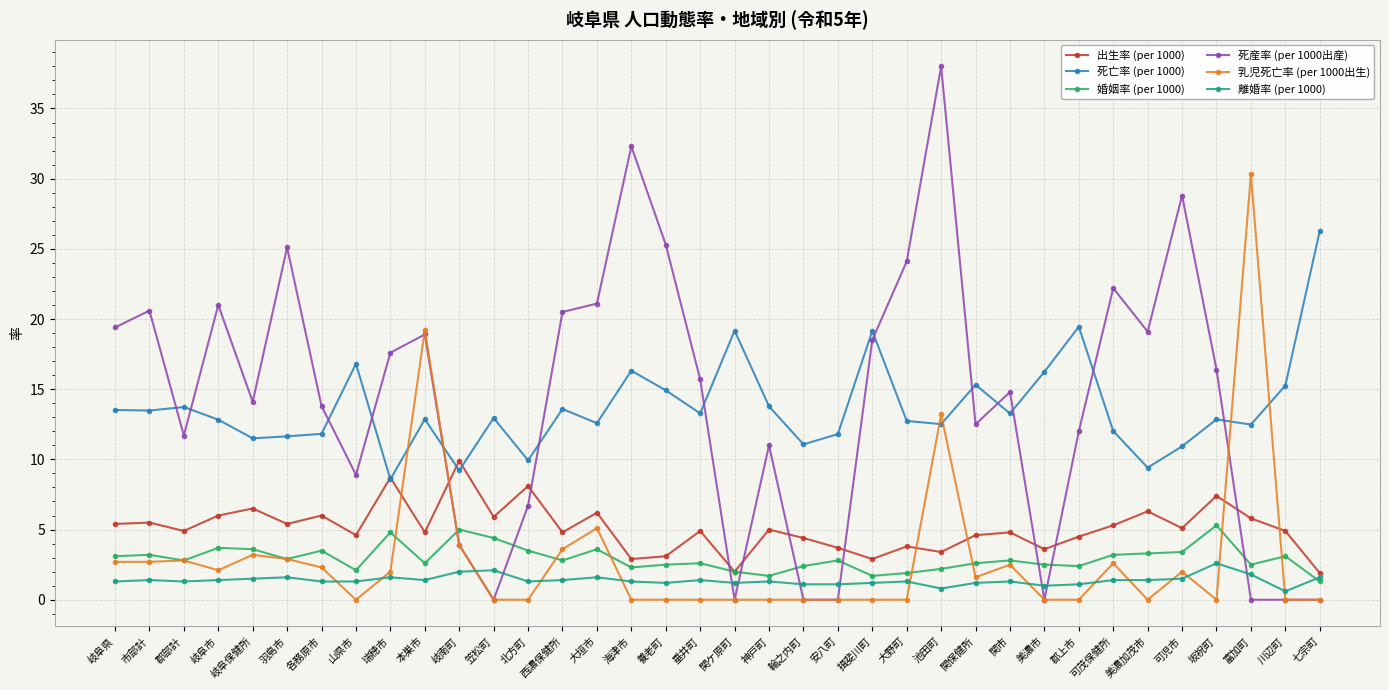

Rank the series by their maximum value, from lowest to highest.

離婚率 (per 1000), 婚姻率 (per 1000), 出生率 (per 1000), 死亡率 (per 1000), 乳児死亡率 (per 1000出生), 死産率 (per 1000出産)